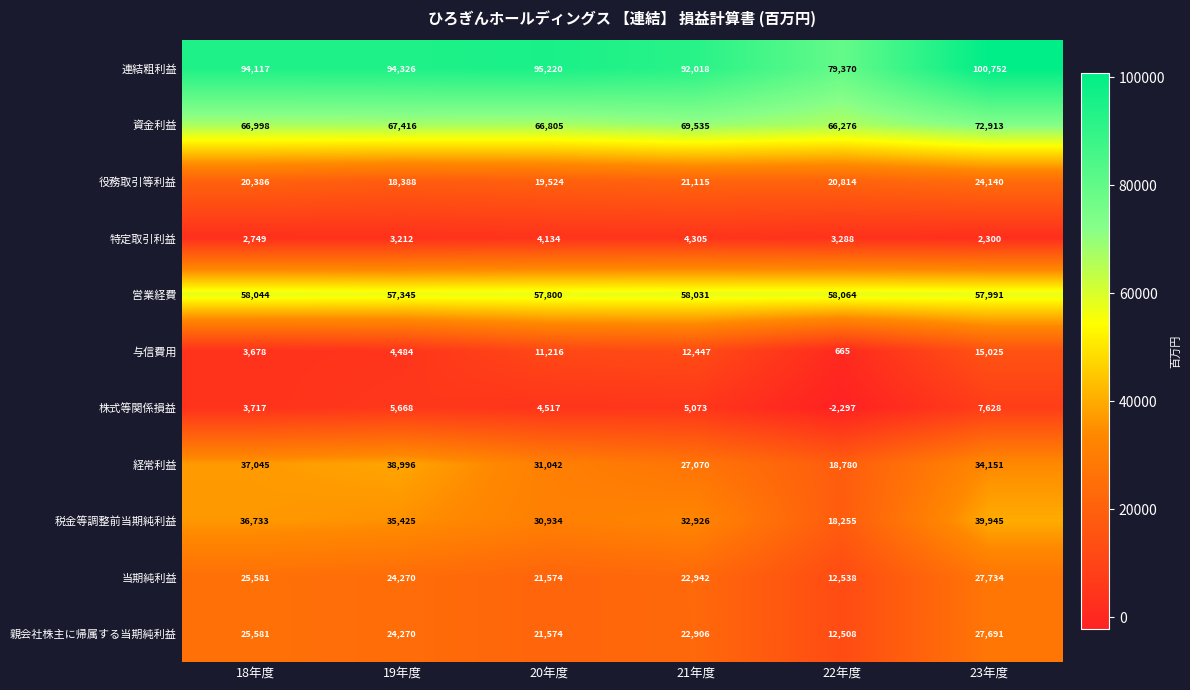

The 与信費用 series shows 3678 at 18年度. True or false?

True